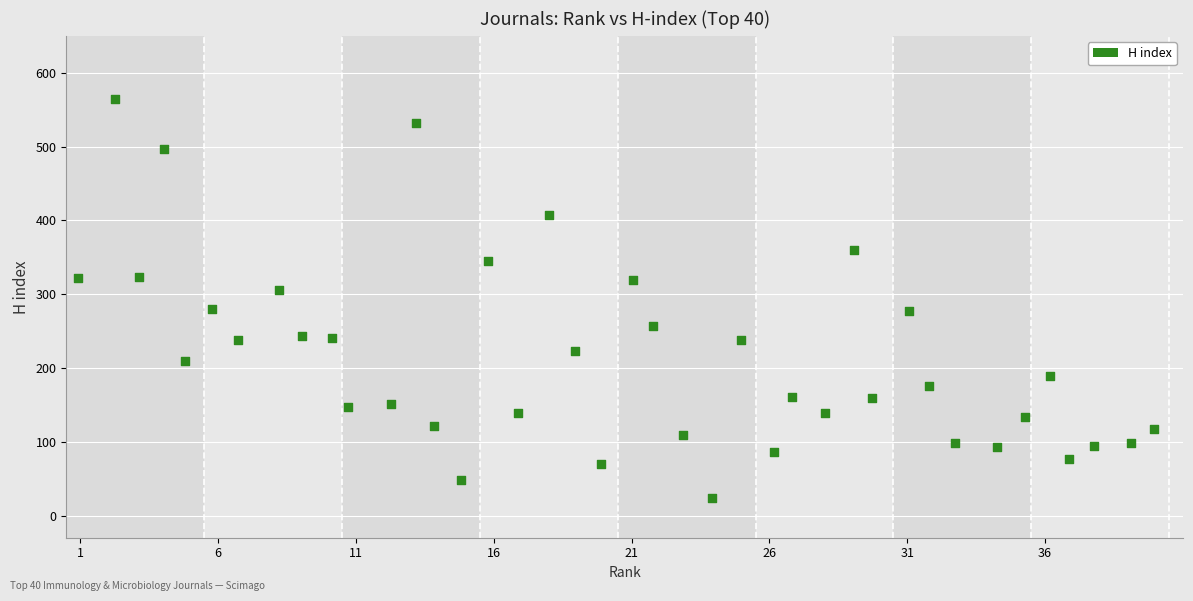

What is the range of Y values (max minus min)?

541.2